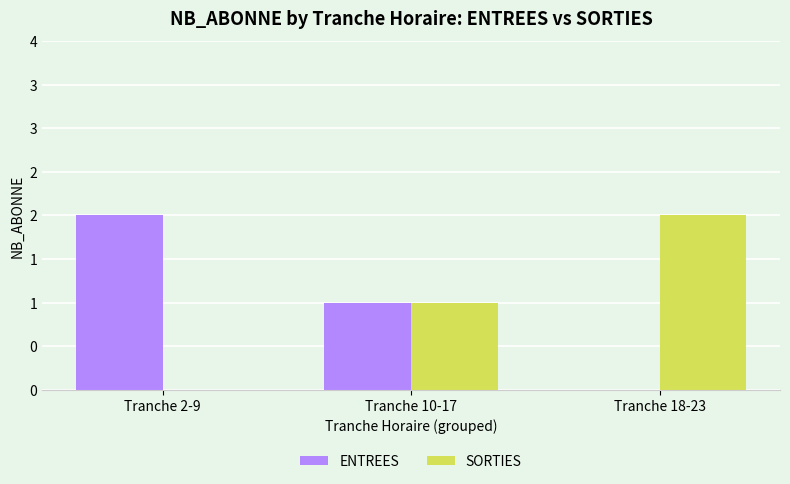

True or false: ENTREES has a value of 2 at Tranche 10-17.

False